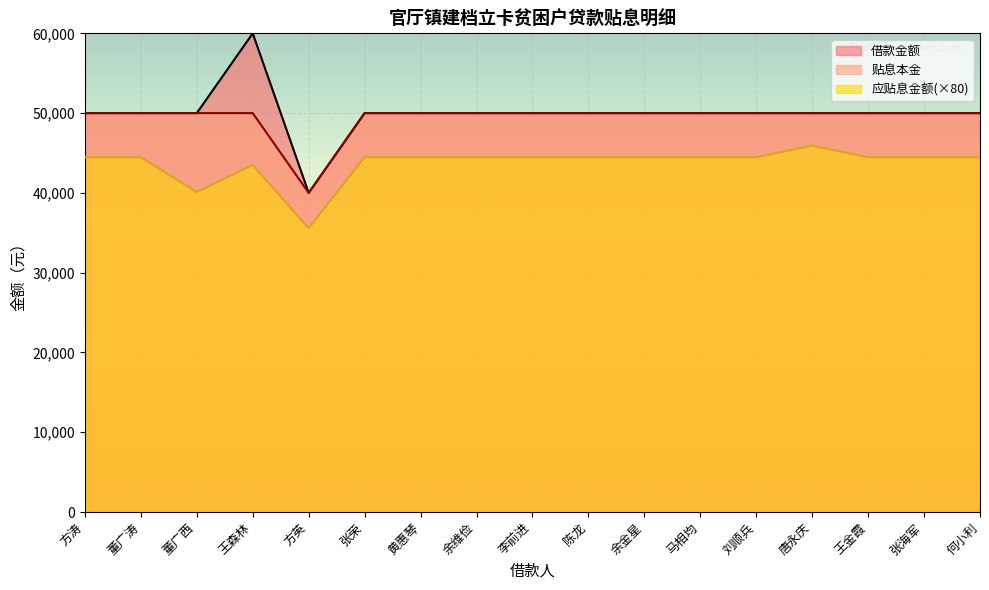

Reading right to left, transcribe all the data shown in this chart.

借款金额: 50000.0	50000.0	50000.0	50000.0	50000.0	50000.0	50000.0	50000.0	50000.0	50000.0	50000.0	50000.0	40000.0	60000.0	50000.0	50000.0	50000.0
贴息本金: 50000.0	50000.0	50000.0	50000.0	50000.0	50000.0	50000.0	50000.0	50000.0	50000.0	50000.0	50000.0	40000.0	50000.0	50000.0	50000.0	50000.0
应贴息金额: 44466.4	44466.4	44466.4	45916.8	44466.4	44466.4	44466.4	44466.4	44466.4	44466.4	44466.4	44466.4	35573.6	43500.0	40116.8	44466.4	44466.4